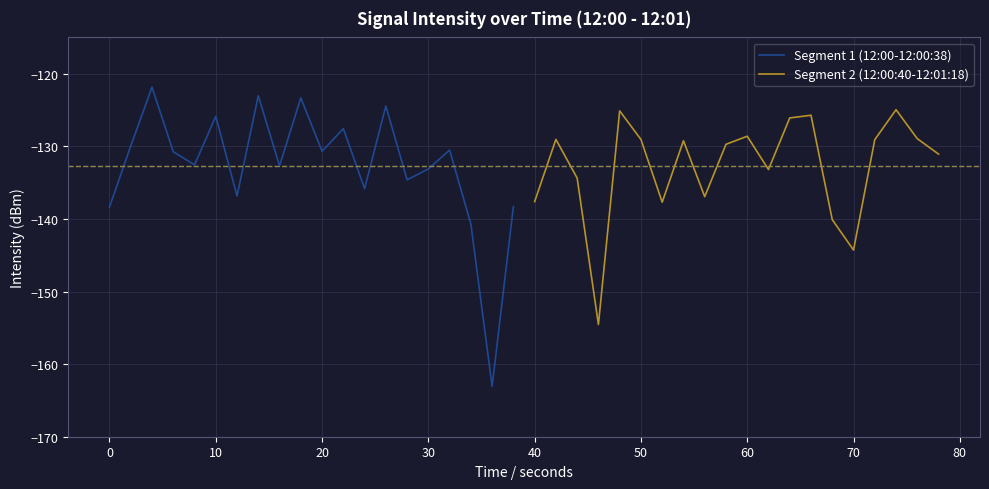

The value of Segment 1 (12:00-12:00:38) at 10 is -125.9. True or false?

True